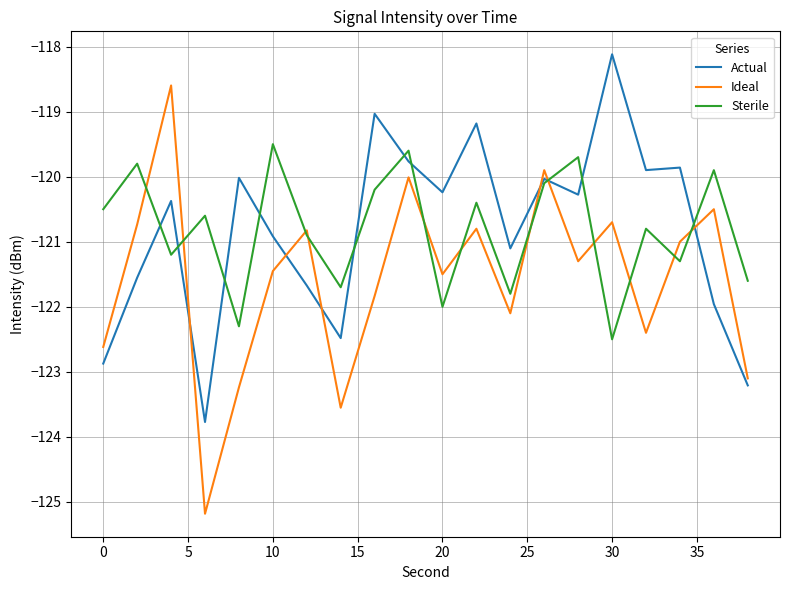

Which series has the largest range (max minus min)?

Ideal